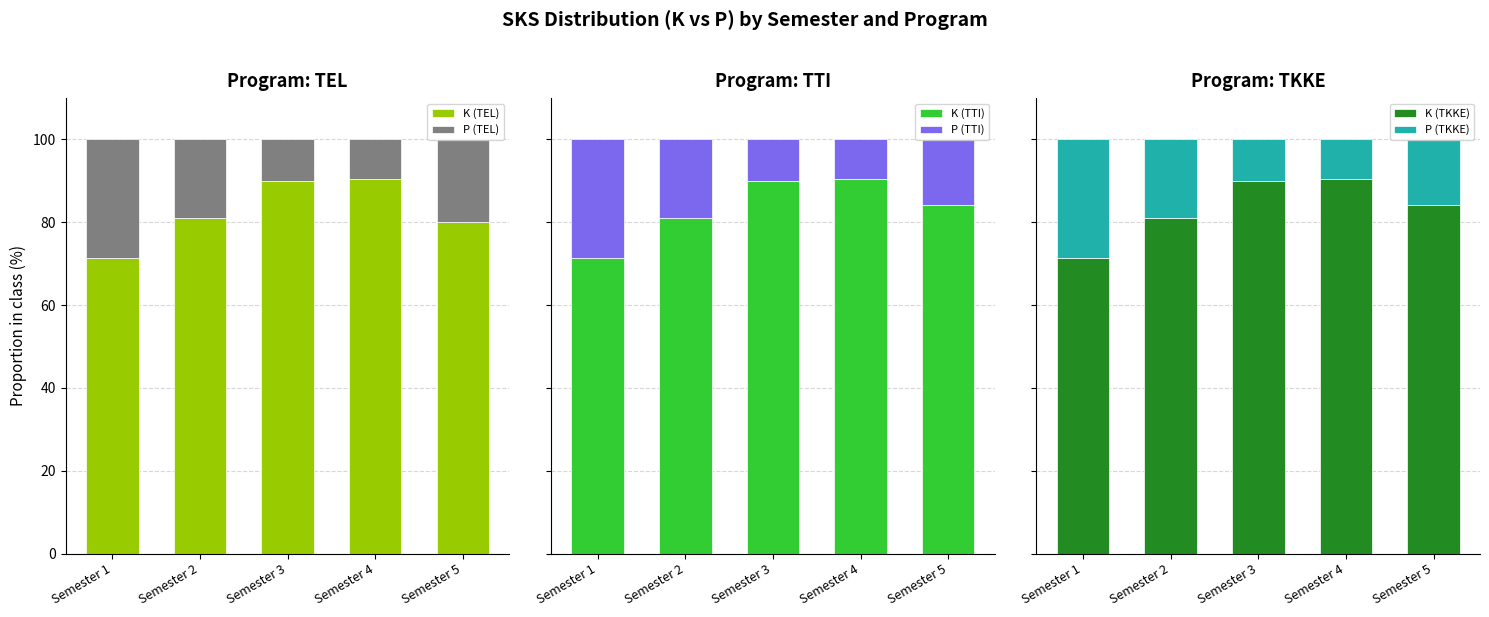

How many groups of bars are there?

5